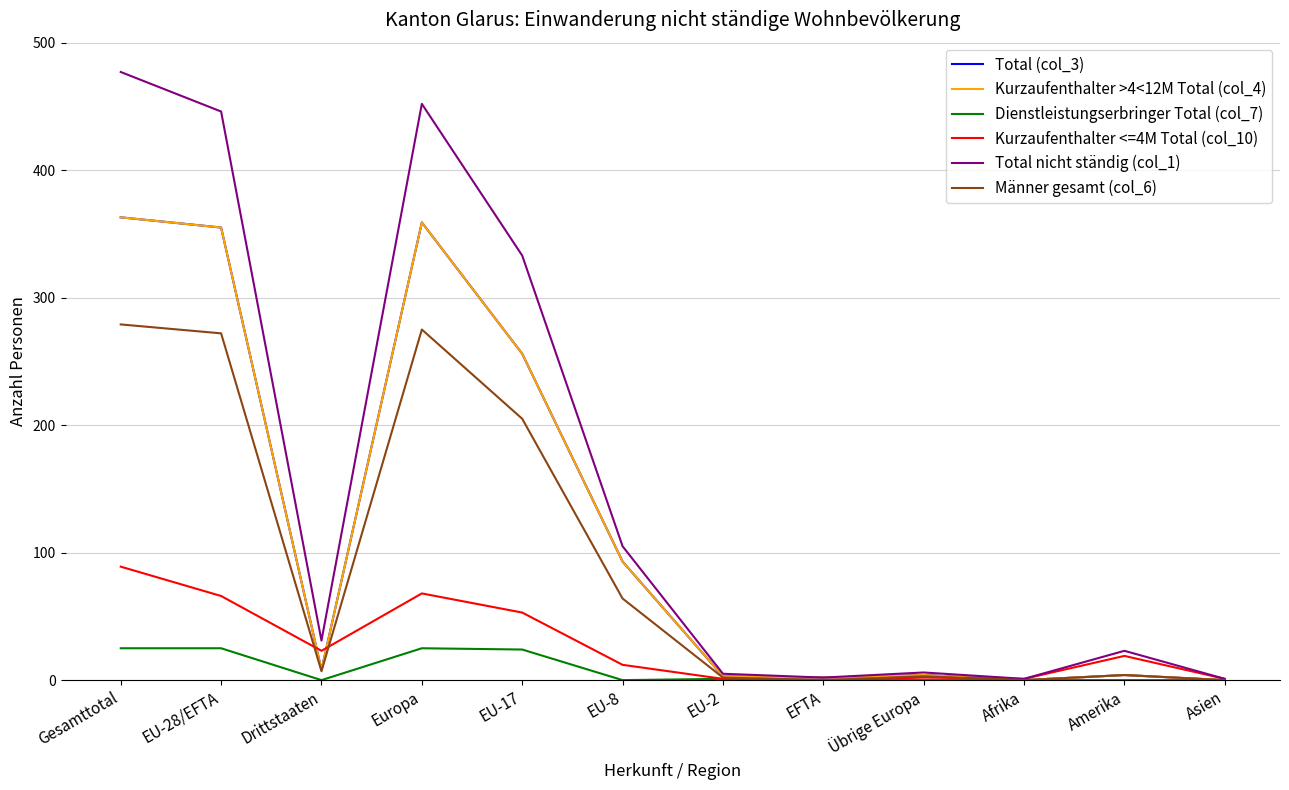

What is the total value across all series at Amerika?

54